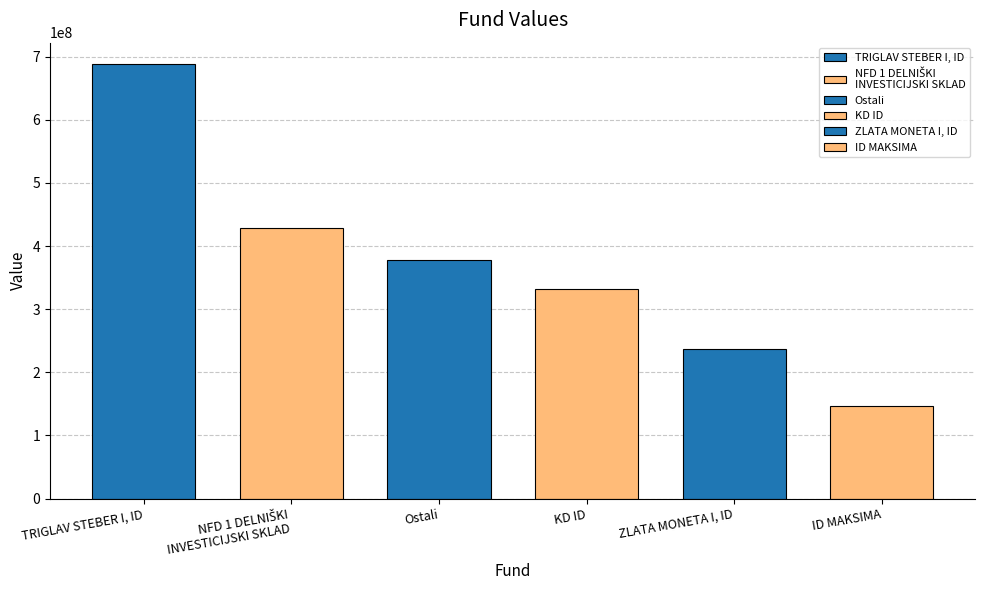

Rank the categories by value from lowest to highest.

ID MAKSIMA, ZLATA MONETA I, ID, KD ID, Ostali, NFD 1 DELNIŠKI
INVESTICIJSKI SKLAD, TRIGLAV STEBER I, ID